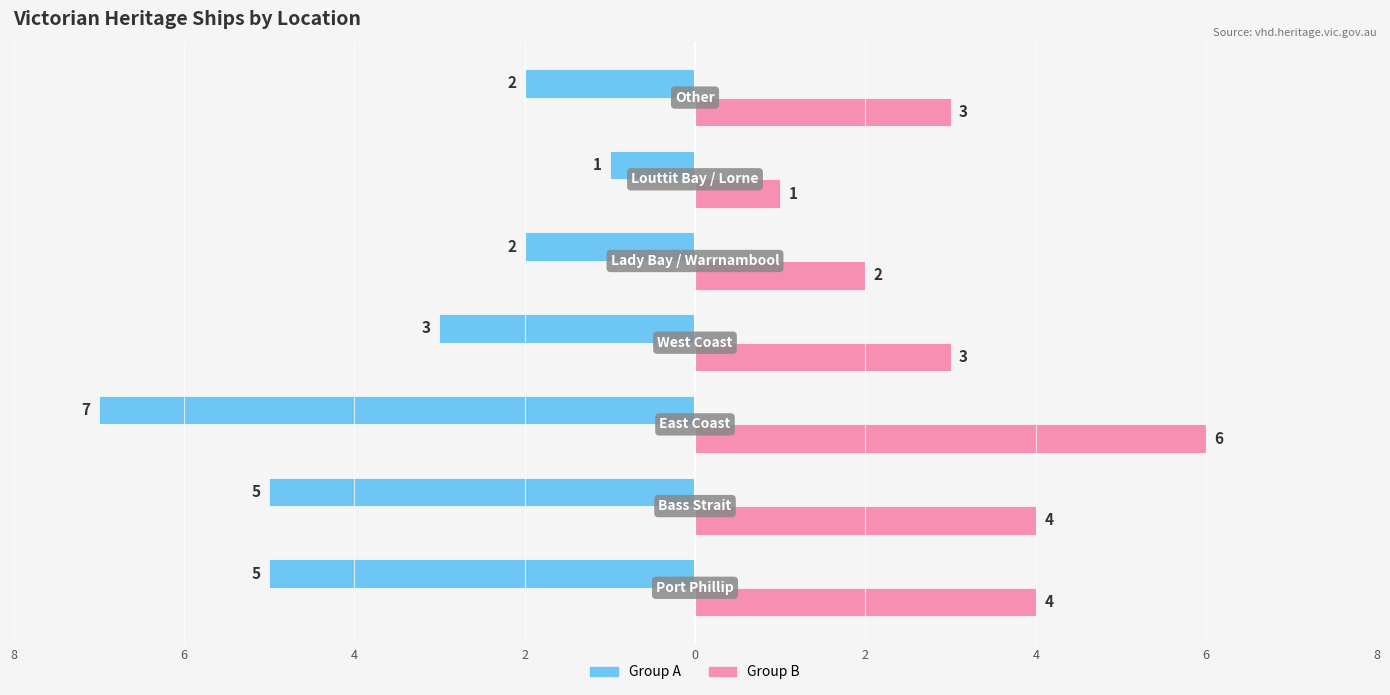

Reading left to right, list all the values displayed in this chart.

Group A (Left): -5	-5	-7	-3	-2	-1	-2
Group B (Right): 4	4	6	3	2	1	3